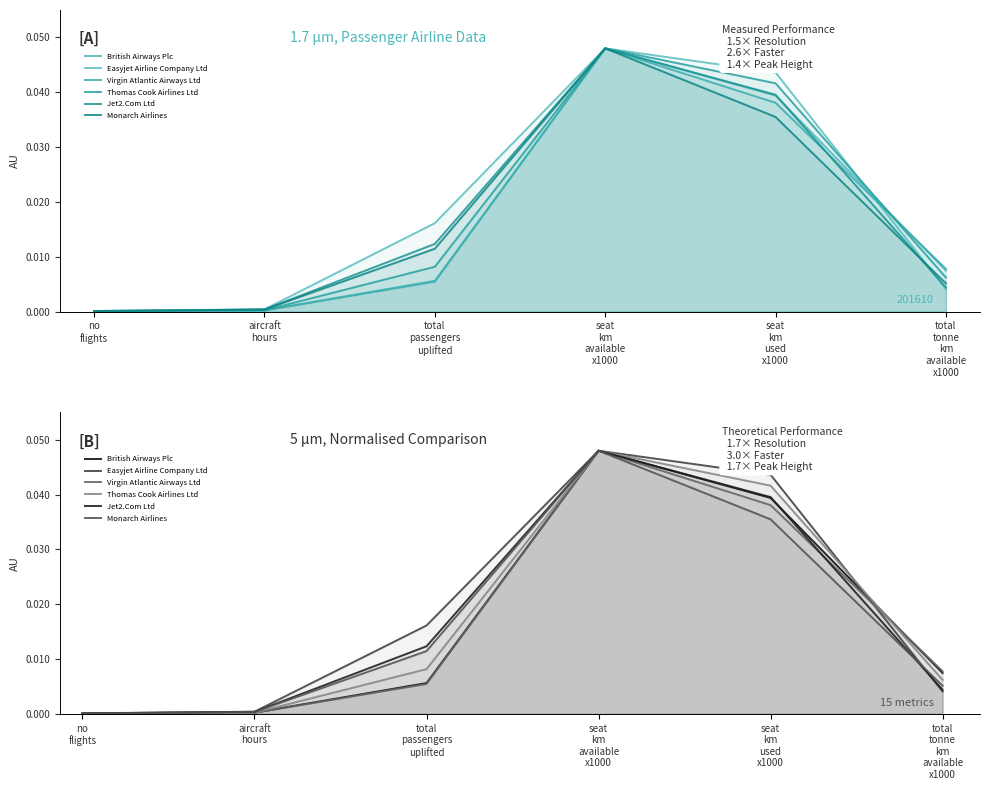

In Monarch Airlines, how many points are higher than both neighbors (excluding endpoints)?

1